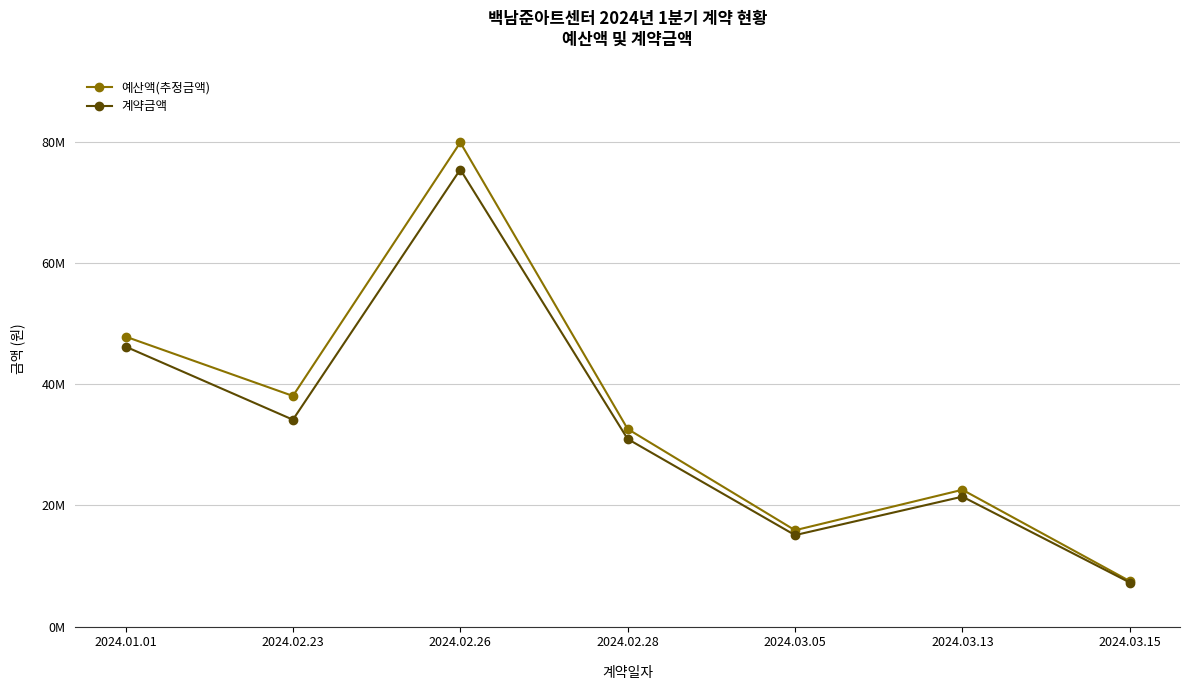

Between 2024.02.23 and 2024.02.28, which series saw the biggest shift?

예산액(추정금액)